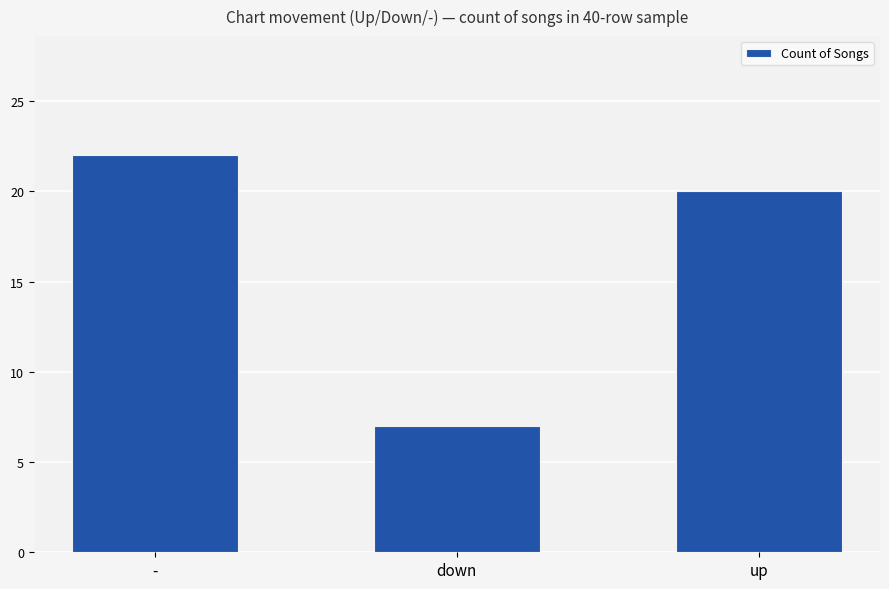

Reading left to right, extract all data points from this chart.

22	7	20